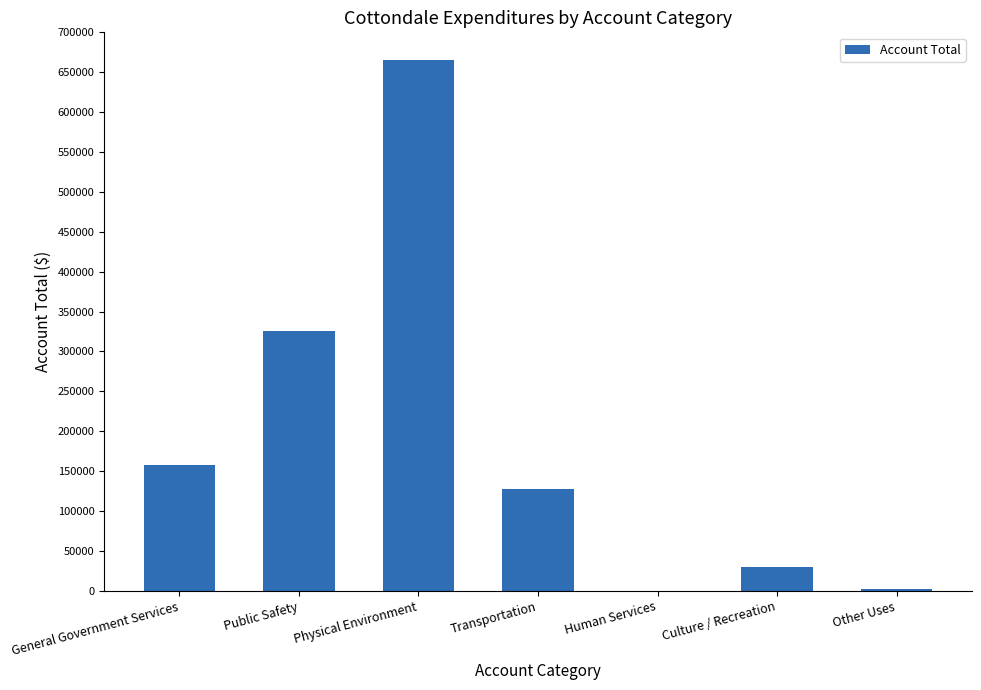

What is the ratio of the value at Transportation to the value at Human Services?

985.0